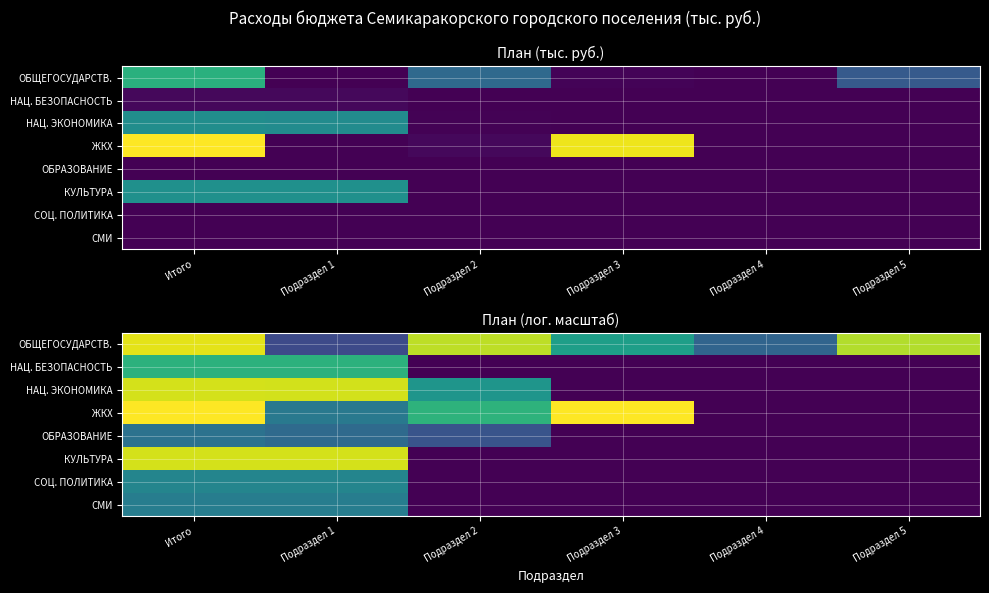

Which label corresponds to the largest value in the chart?

Итого